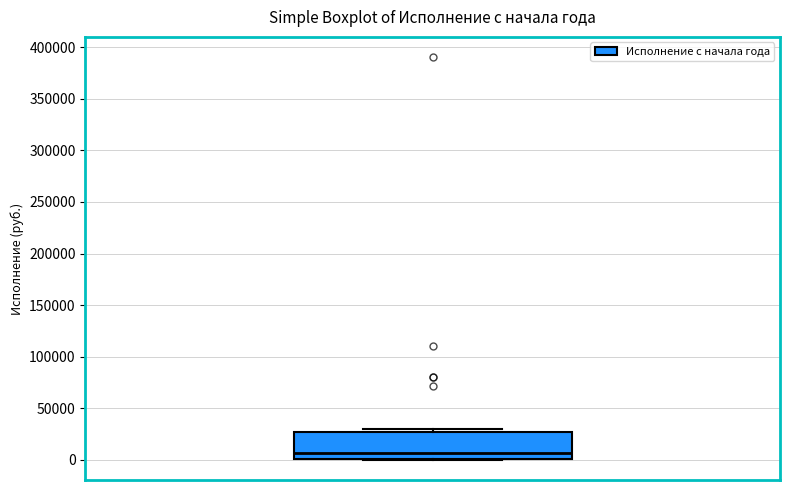

Read this box plot against the y-axis: the position of the median line, the range covered by the box, and the ends of both whiskers. The values are not printed on the chart, so give them approximately, as read against the axis.

median 5000, box 0 to 25000, whiskers 0 to 30000